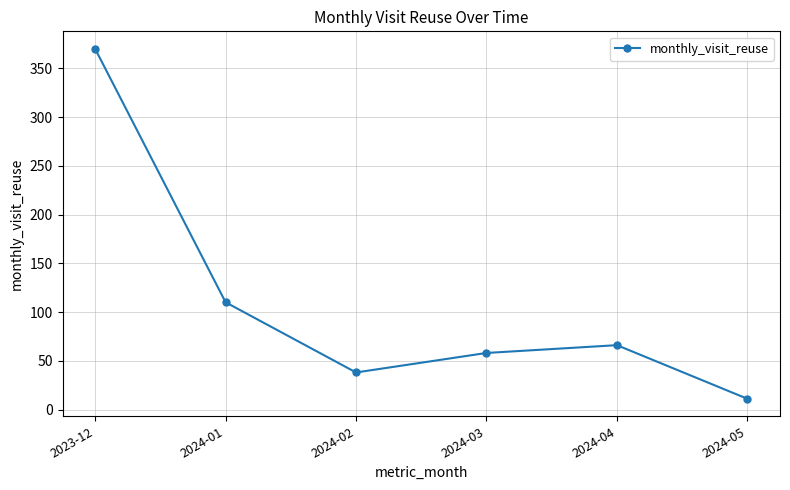

Where does the data first go above 66?

2023-12